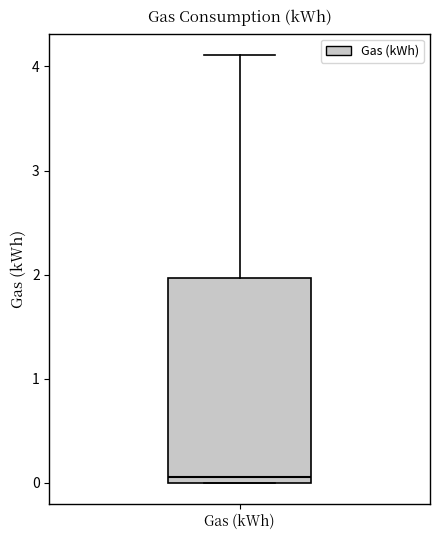

Read this box plot against the y-axis: the position of the median line, the range covered by the box, and the ends of both whiskers. The values are not printed on the chart, so give them approximately, as read against the axis.

median 0.1, box 0.0 to 2.0, whiskers 0.0 to 4.1